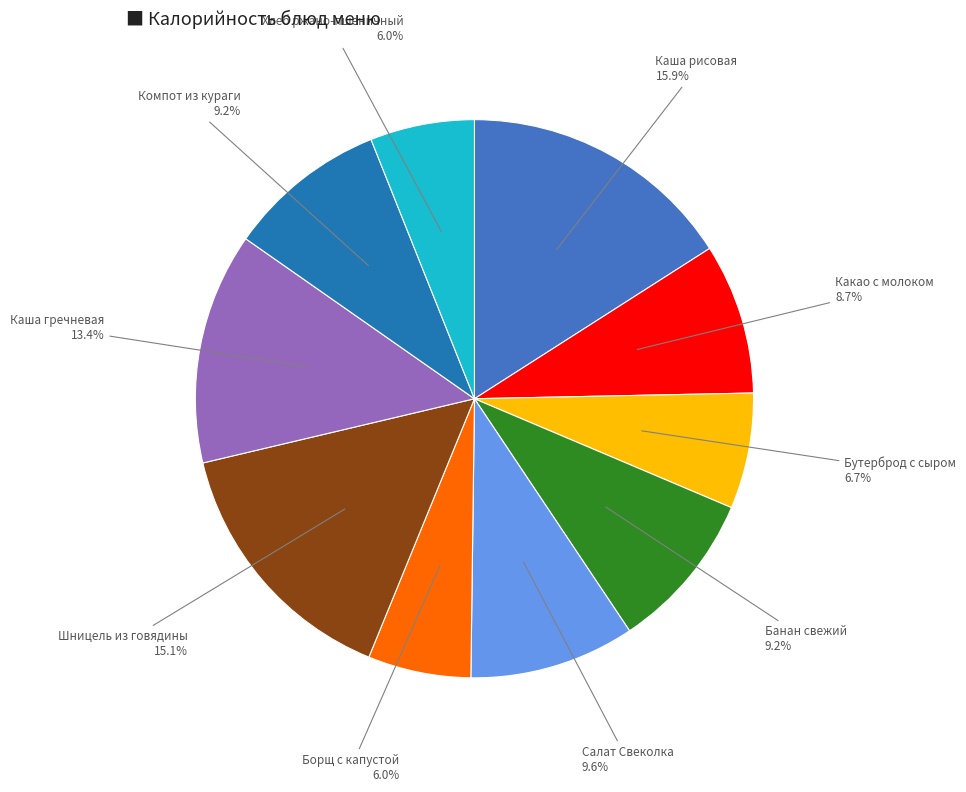

Is there any slice that represents more than half of the pie?

No